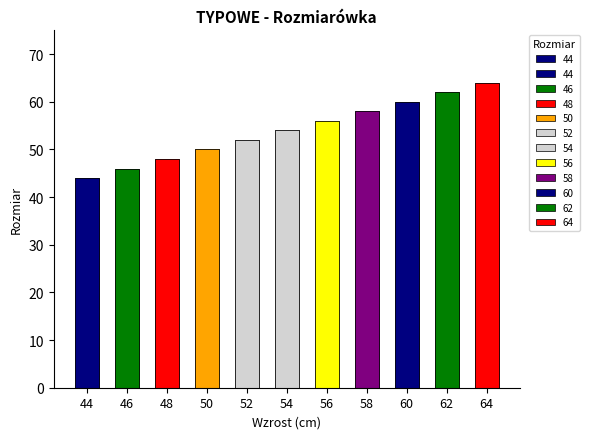

How many categories are shown in the chart?

11